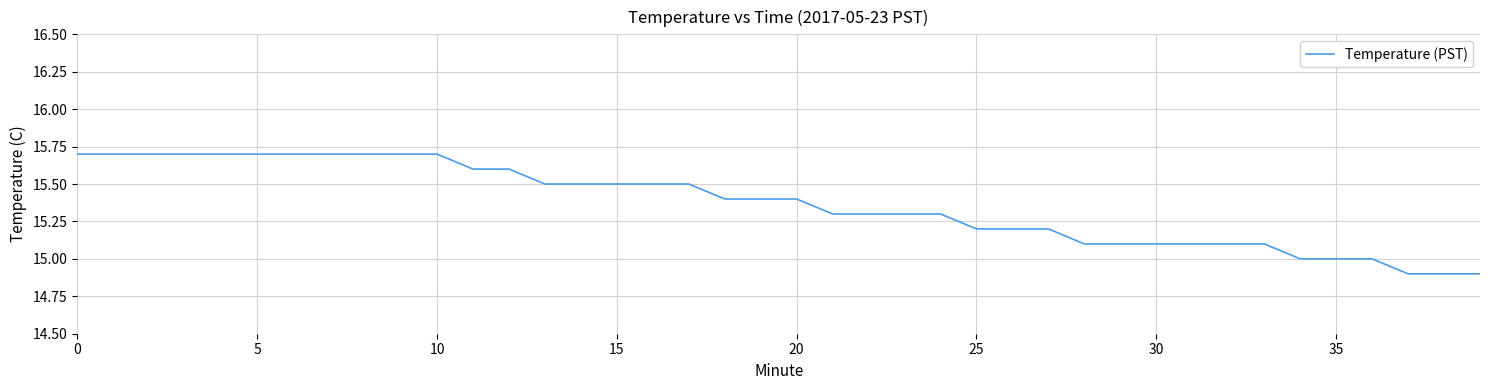

What is the difference between the maximum and minimum values?

0.8